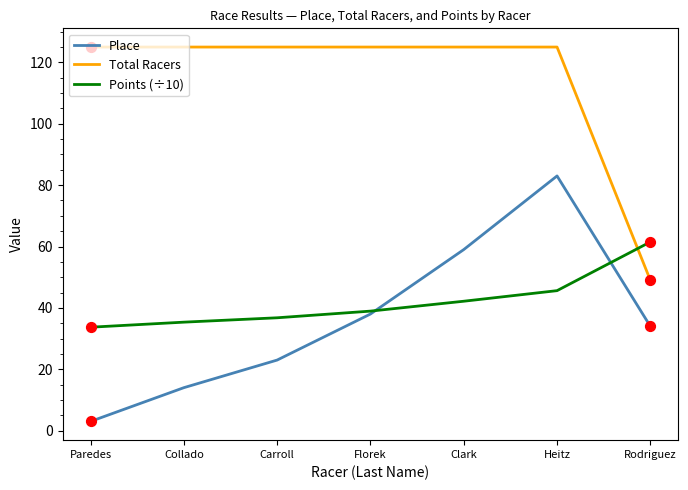

At how many categories does at least one series exceed 101?

6